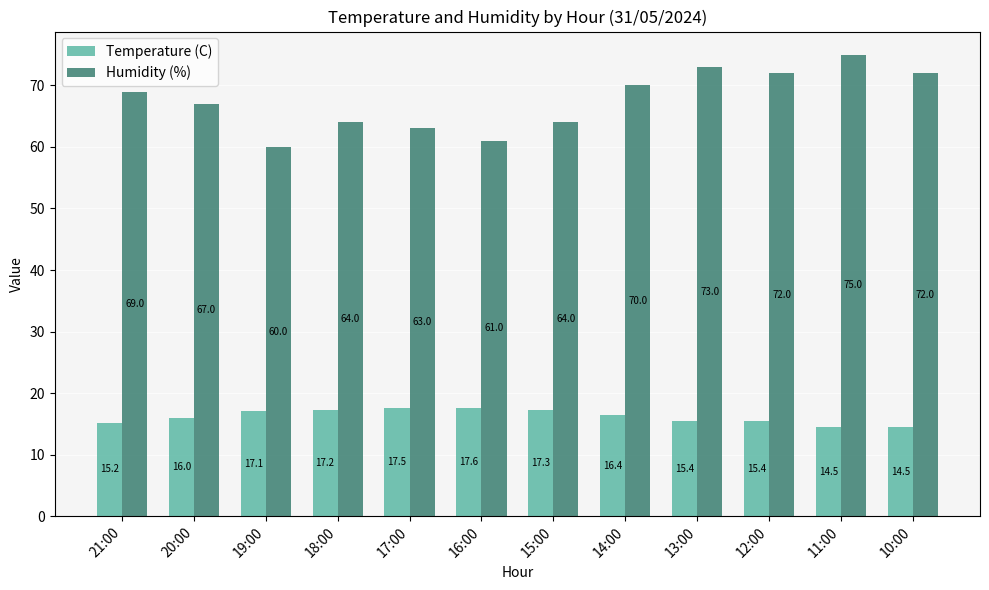

What is the total value across all series at 15:00?

81.3